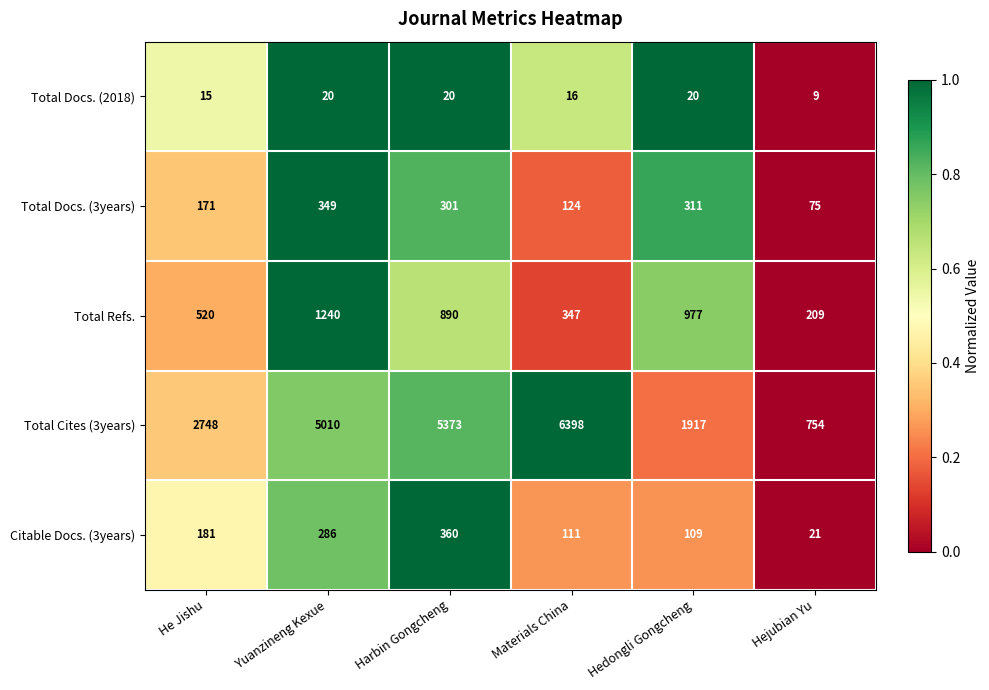

How many data points in Total Docs. (3years) are less than 301?

3